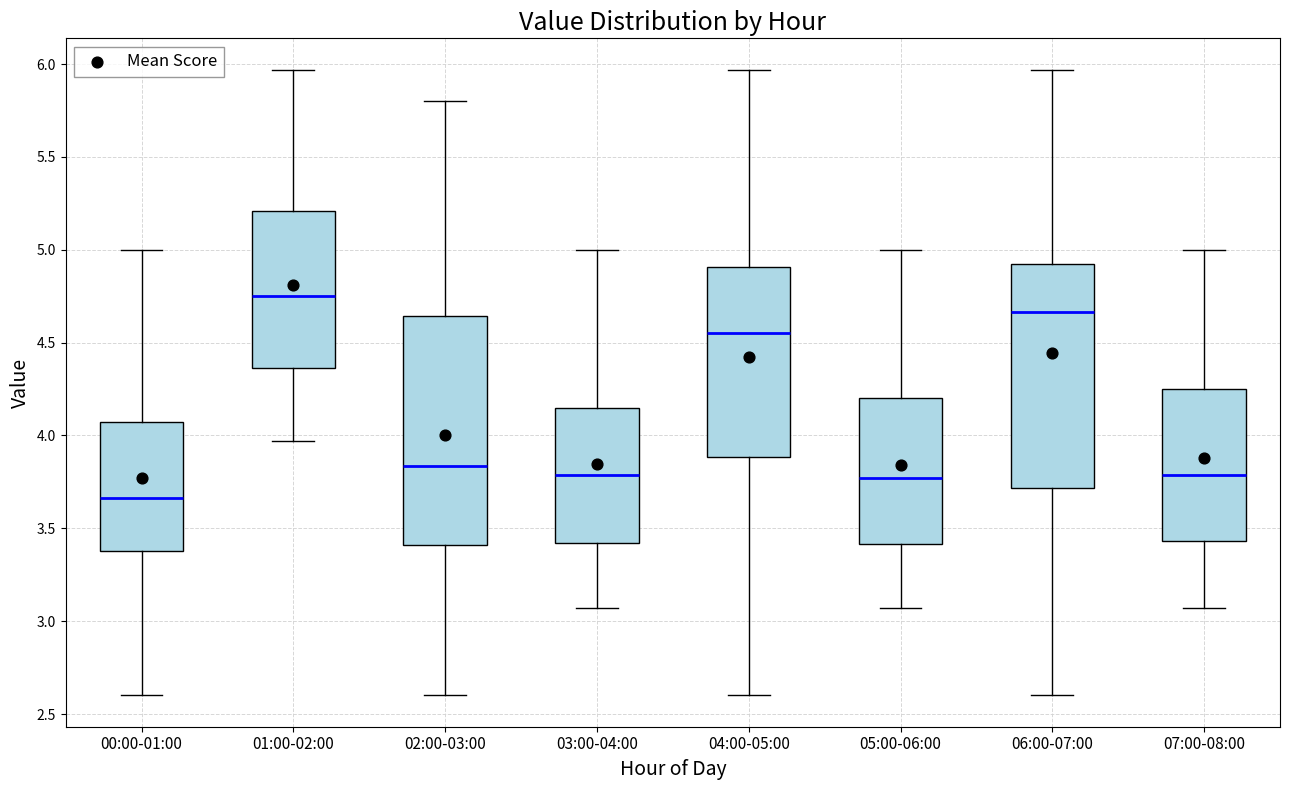

Reading left to right, transcribe this box plot: for each box, give where its median line is, the range the box spans, and where its two whiskers end, as read against the y-axis. The values are not printed on the chart, so give them approximately, as read against the axis.

00:00-01:00: median 3.65, box 3.40 to 4.10, whiskers 2.60 to 5.00
01:00-02:00: median 4.75, box 4.35 to 5.20, whiskers 3.95 to 5.95
02:00-03:00: median 3.85, box 3.40 to 4.65, whiskers 2.60 to 5.80
03:00-04:00: median 3.80, box 3.40 to 4.15, whiskers 3.05 to 5.00
04:00-05:00: median 4.55, box 3.90 to 4.90, whiskers 2.60 to 5.95
05:00-06:00: median 3.75, box 3.40 to 4.20, whiskers 3.05 to 5.00
06:00-07:00: median 4.65, box 3.70 to 4.90, whiskers 2.60 to 5.95
07:00-08:00: median 3.80, box 3.45 to 4.25, whiskers 3.05 to 5.00